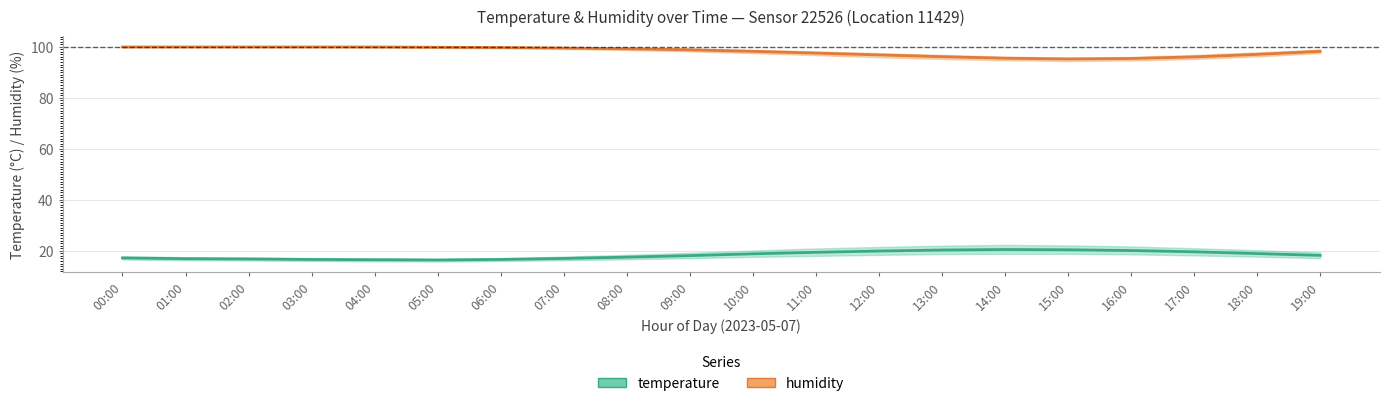

Where does the temperature series first go above 18?

09:00